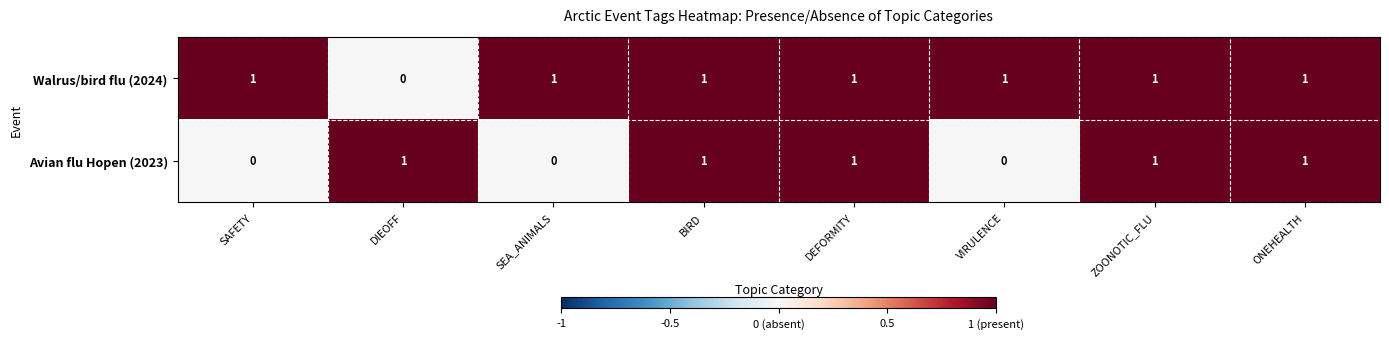

Reading right to left, transcribe all the data shown in this chart.

Walrus/bird flu (2024): ONEHEALTH=1	ZOONOTIC_FLU=1	VIRULENCE=1	DEFORMITY=1	BIRD=1	SEA_ANIMALS=1	DIEOFF=0	SAFETY=1
Avian flu Hopen (2023): ONEHEALTH=1	ZOONOTIC_FLU=1	VIRULENCE=0	DEFORMITY=1	BIRD=1	SEA_ANIMALS=0	DIEOFF=1	SAFETY=0